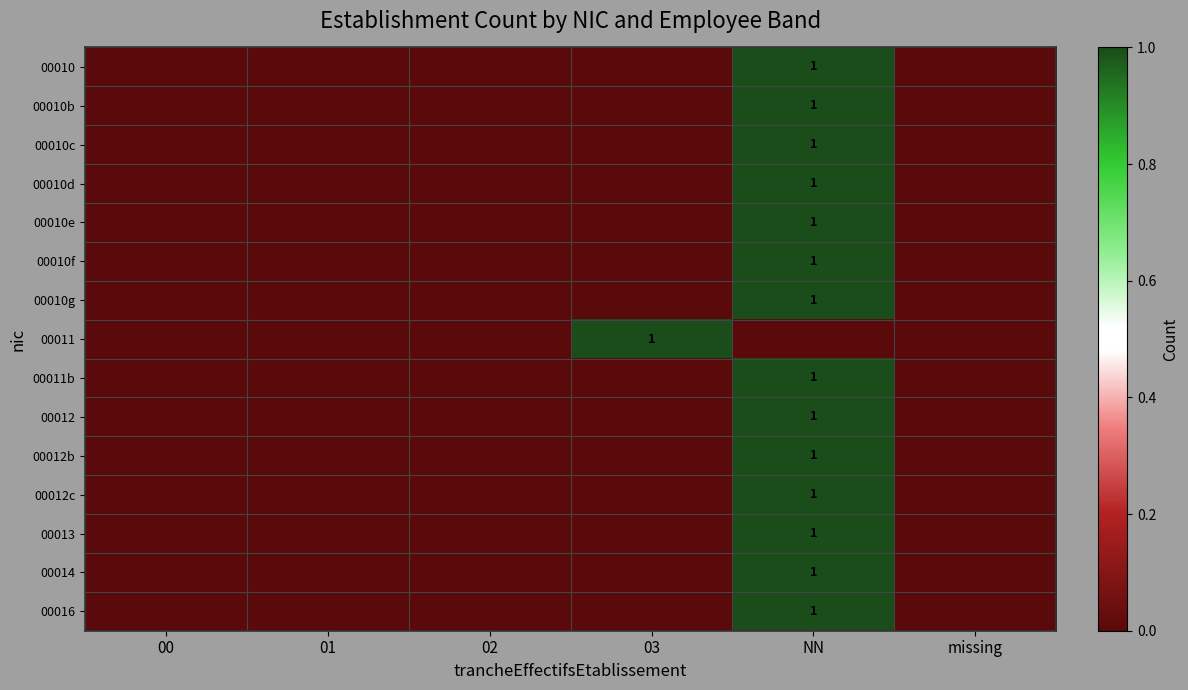

Which category has the highest value across all series?

NN